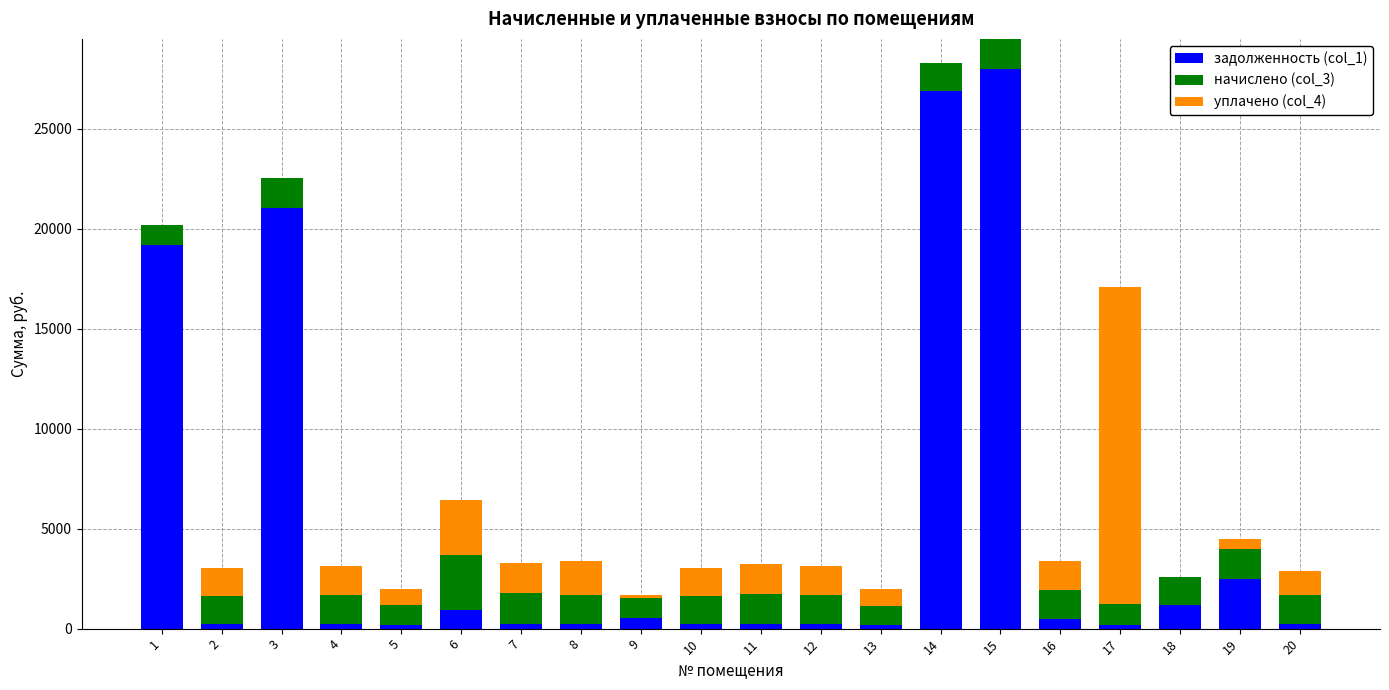

What is the maximum value for задолженность (col_1)?

28016.8